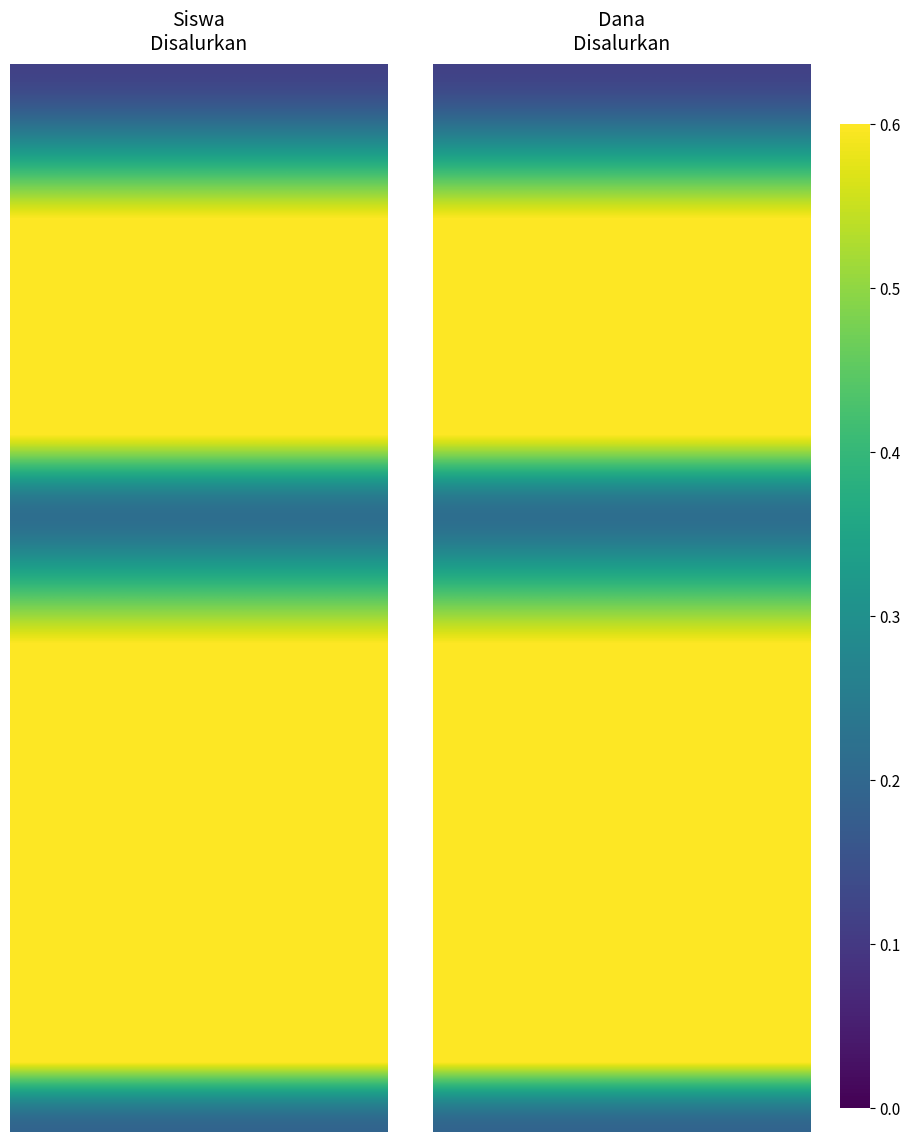

What is the total value across all series at 0?

9.0